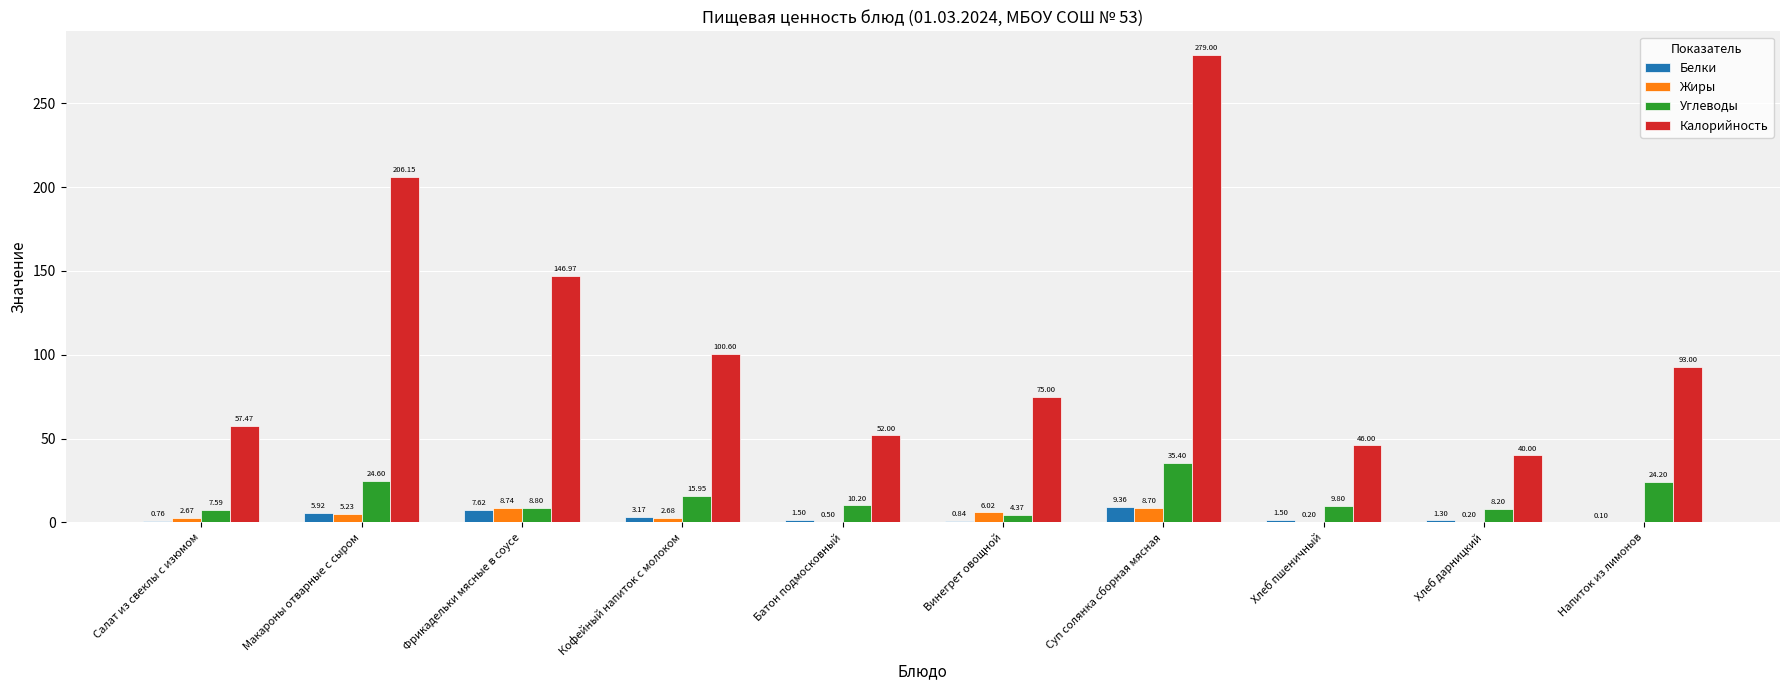

What is the sum of the Углеводы values at Салат из свеклы с изюмом and Суп солянка сборная мясная?

43.0